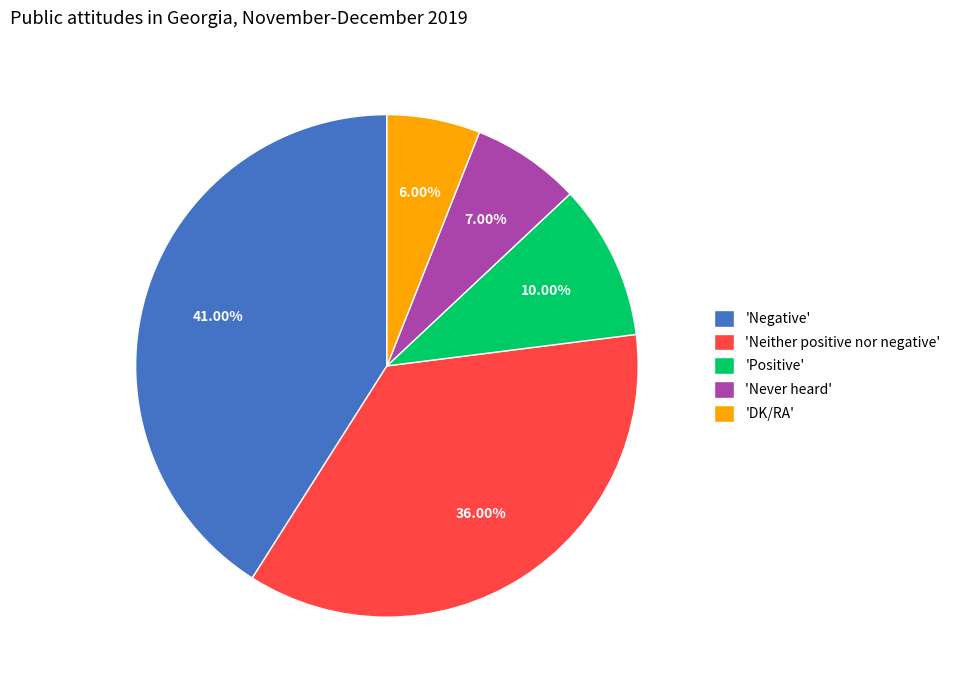

Approximately how many times larger is the value at 'Positive' compared to 'Neither positive nor negative'?

0.3